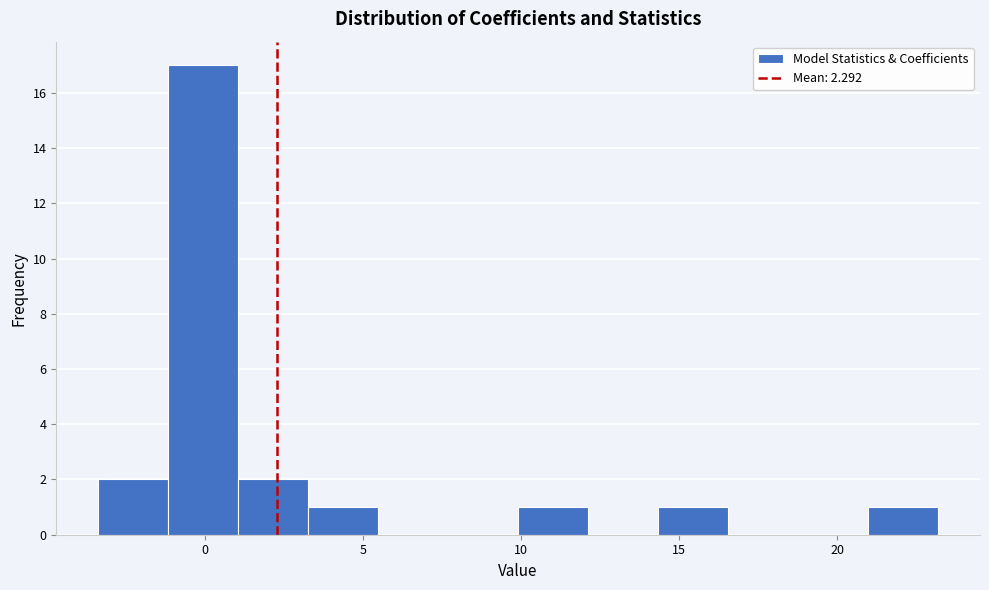

How tall is the bar that spans 10.0 to 12.0 on the x-axis? Neither the bar edges nor the heights are printed on the chart, so give them approximately, as read against the axes.

1